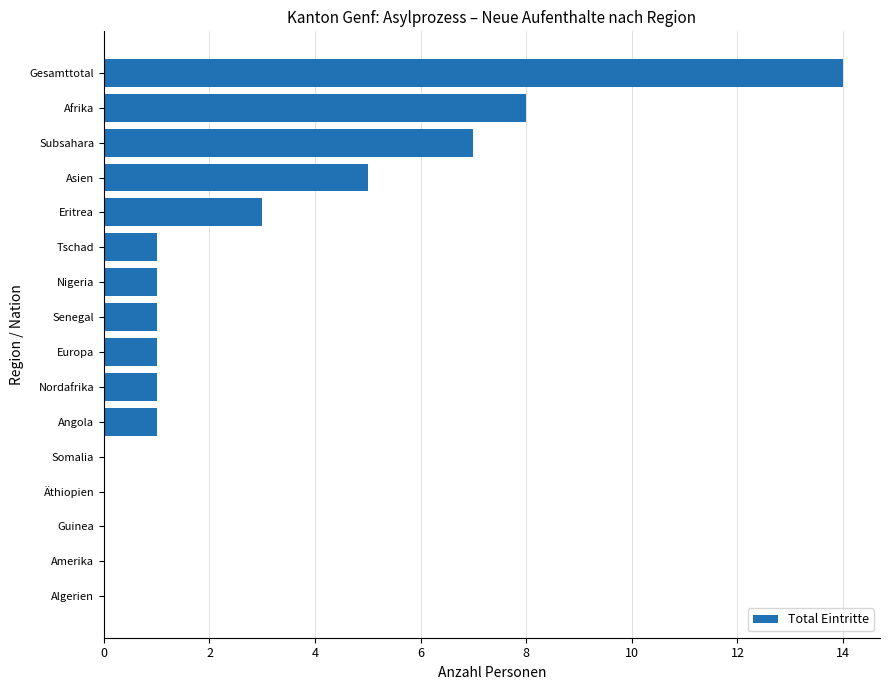

What is the sum of all values?

43